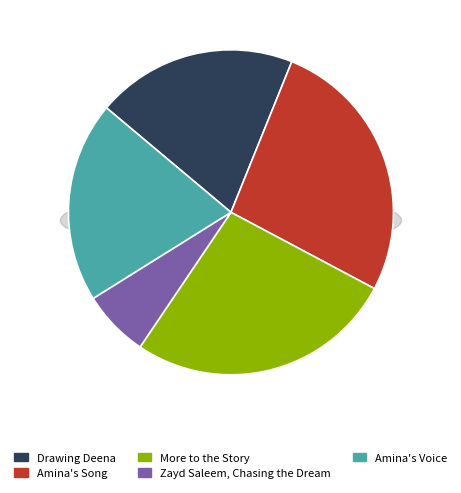

Is it true that Zayd Saleem, Chasing the Dream is 1% of the pie?

False